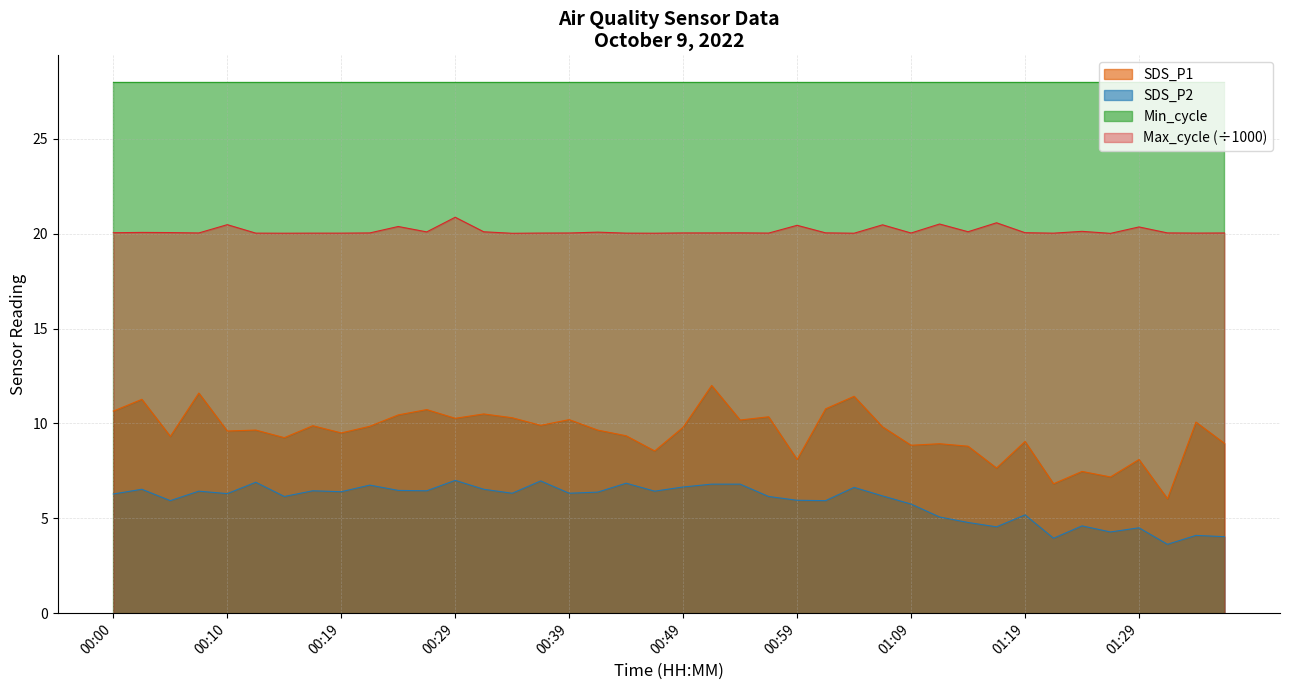

At which label is Max_cycle closest to 20?

01:27